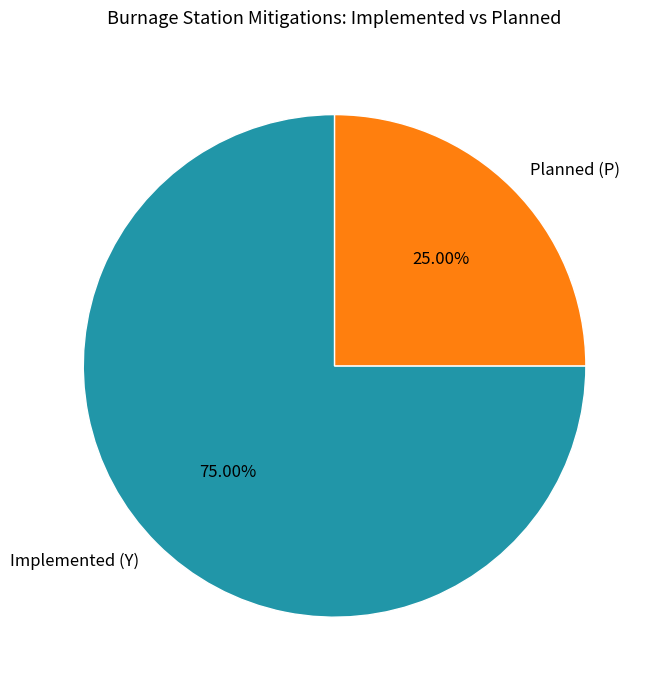

To the nearest percent, what percentage of the pie is Implemented (Y)?

75%